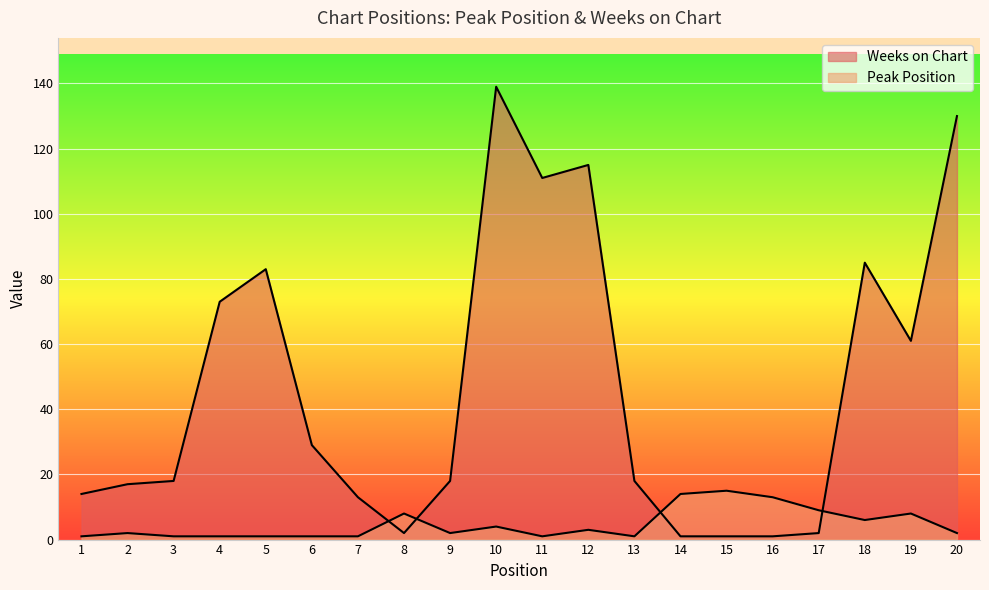

How many interior local valleys does the Peak Position series have?

4